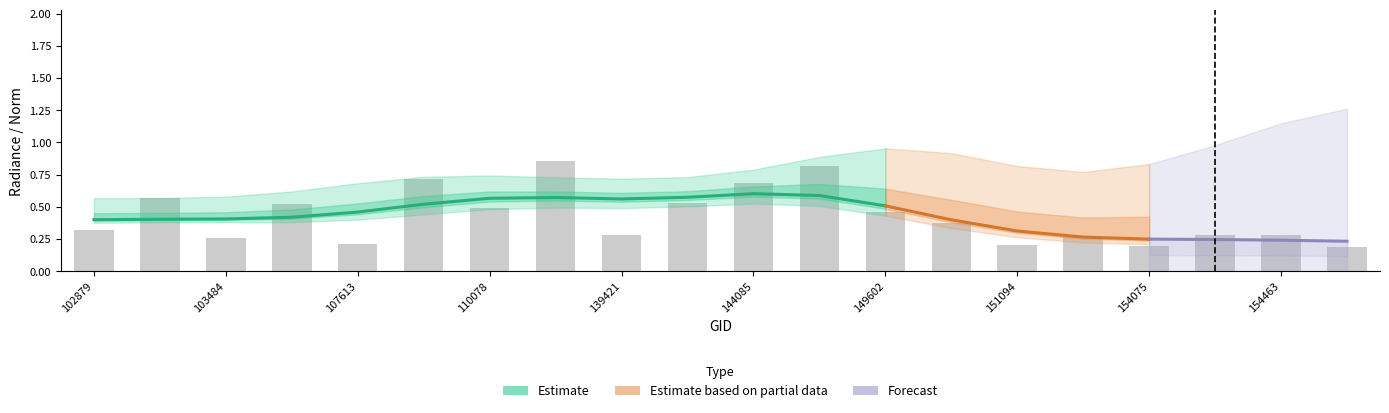

How many groups of bars are there?

20